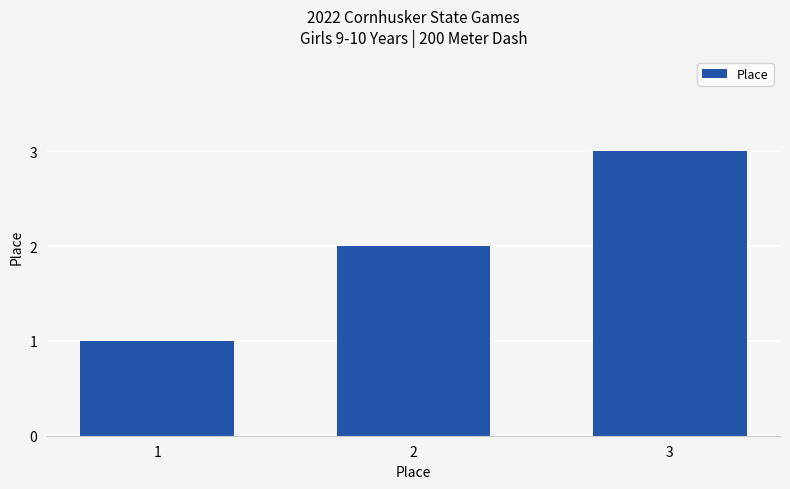

How many bars are there in total?

3